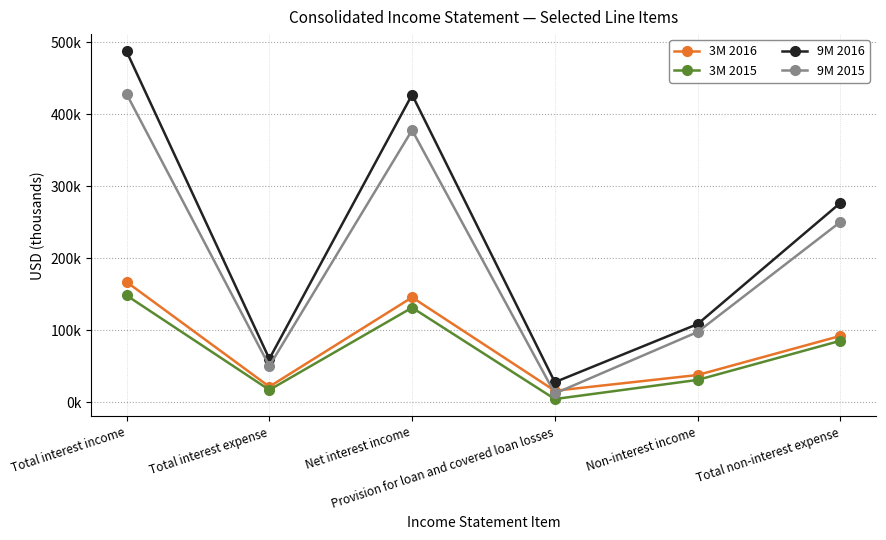

Is this an area chart (filled region under the line)?

No